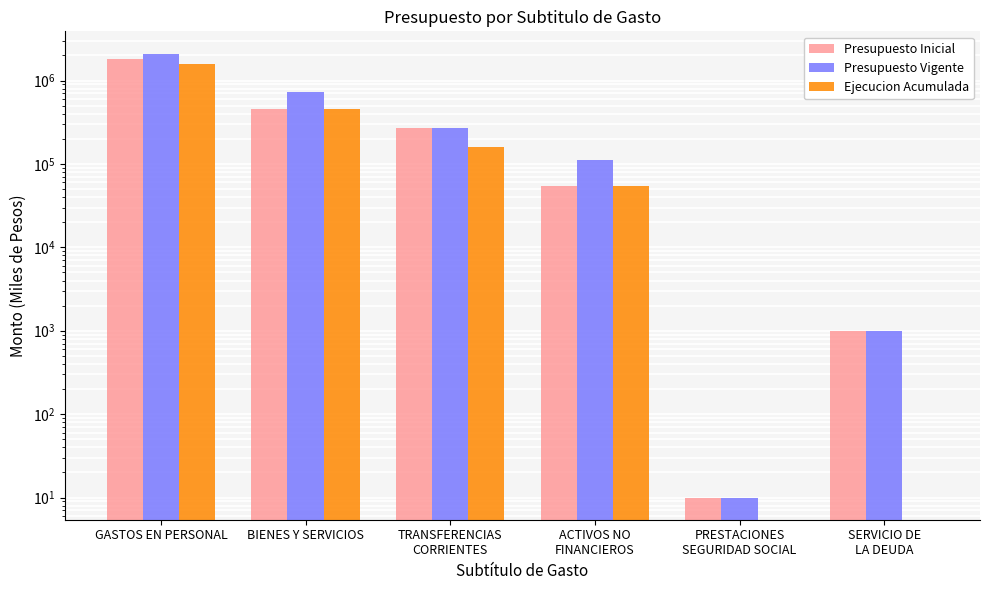

Which series has the largest range (max minus min)?

Presupuesto Vigente